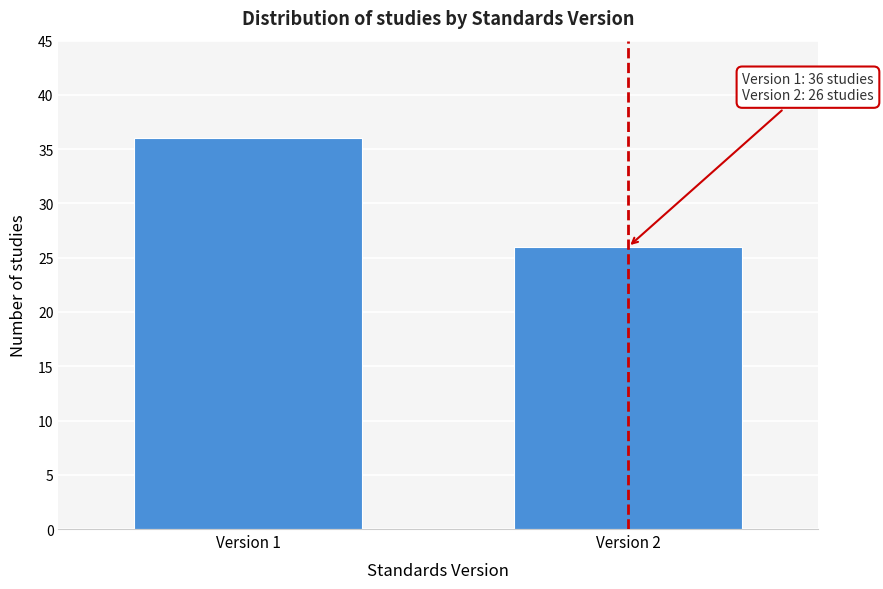

Reading left to right, transcribe all the data shown in this chart.

36	26